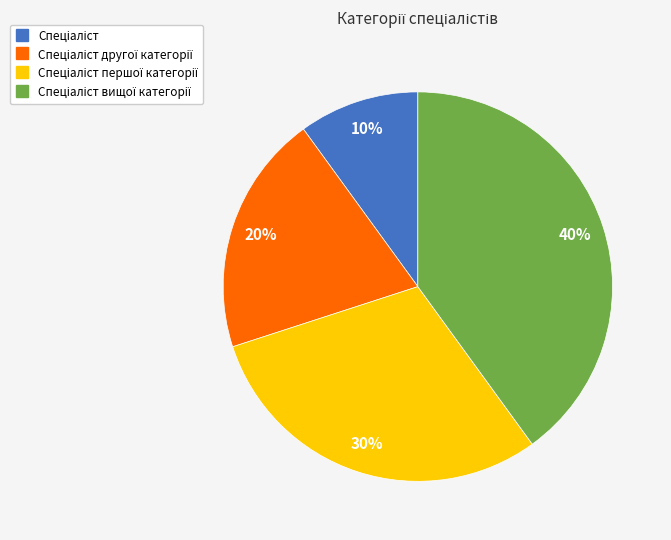

Is there a majority slice in this chart?

No